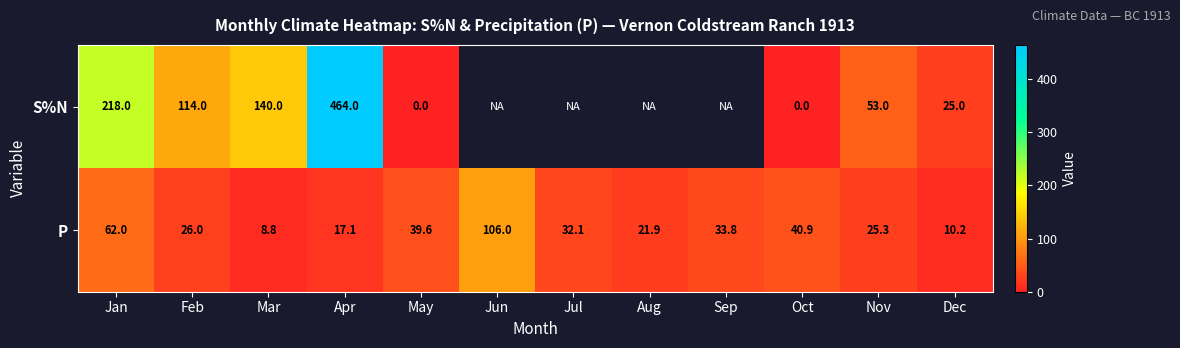

True or false: S%N has a value of 464.0 at Apr.

True